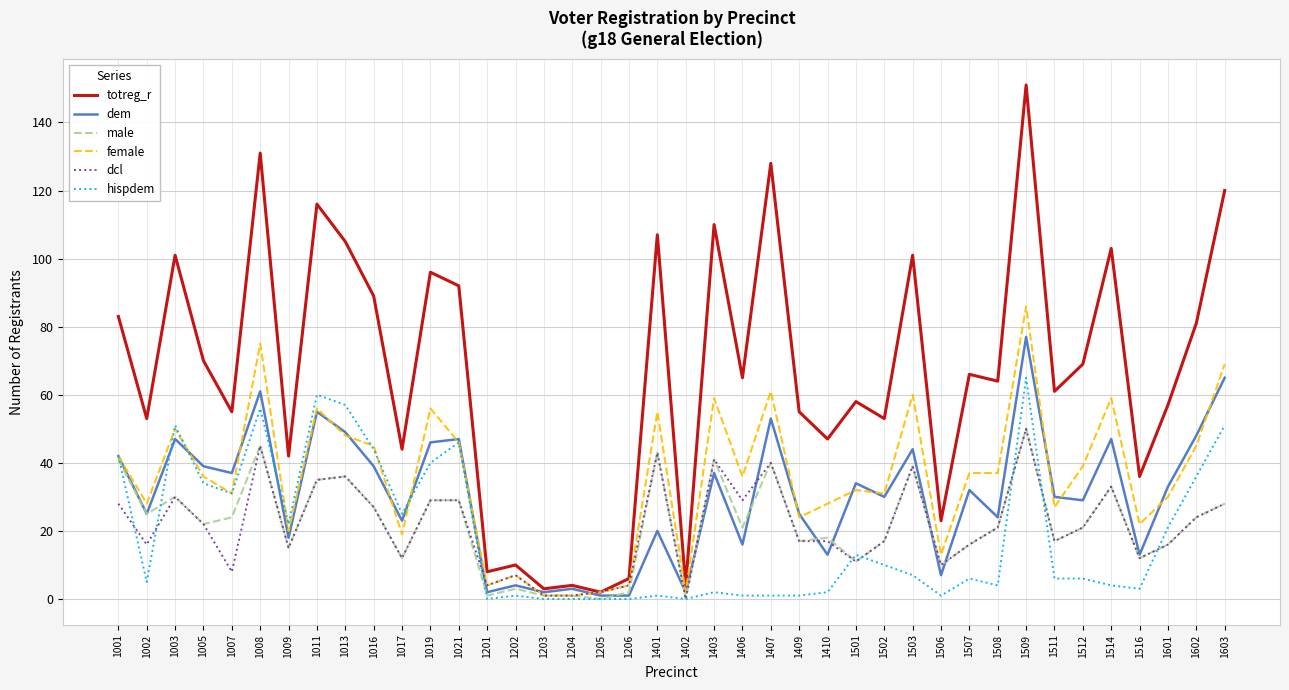

What is the spread (max minus min) of values at 1506?

22